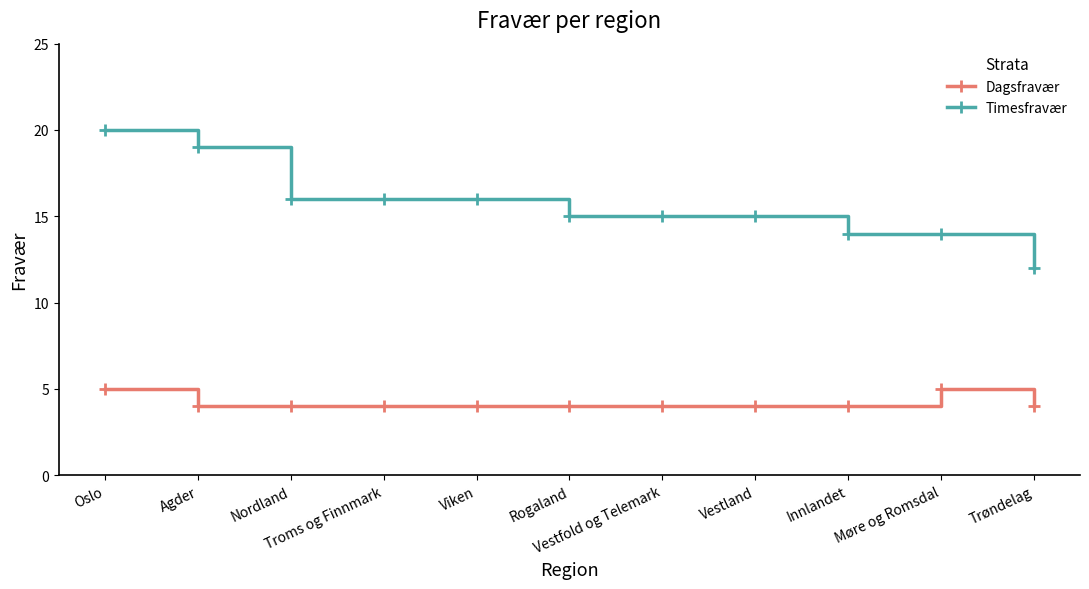

How many categories are shown in the chart?

11